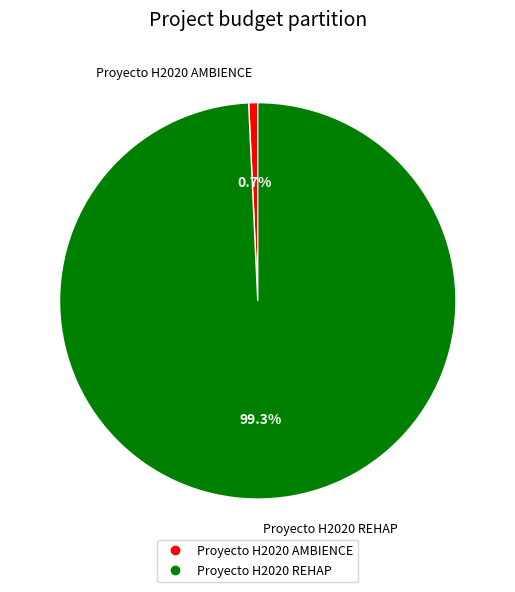

Which slice is the smallest?

Proyecto H2020 AMBIENCE